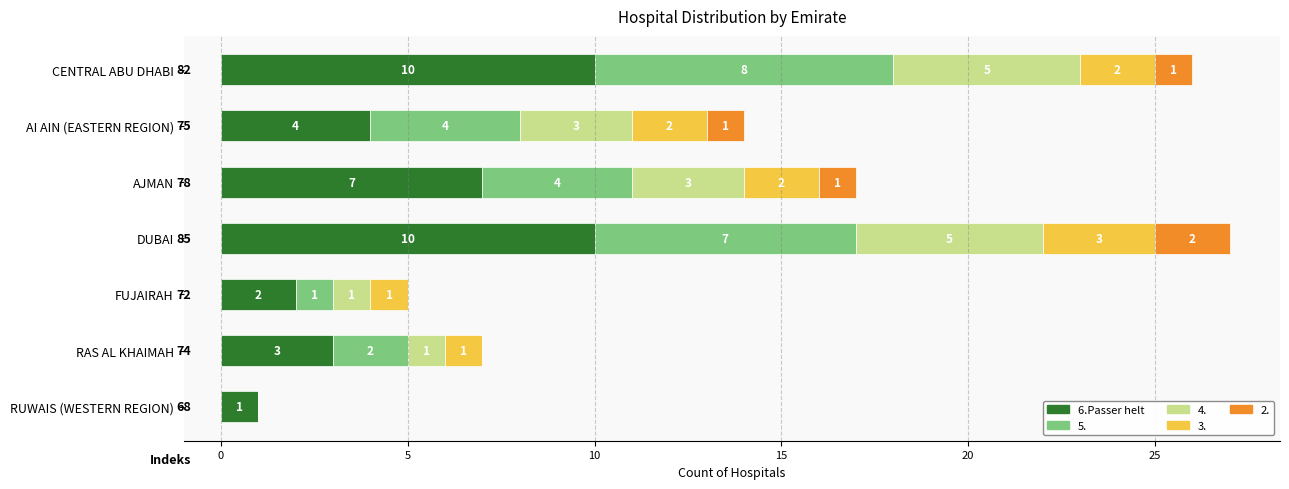

The 6.Passer helt series shows 4 at AI AIN (EASTERN REGION). True or false?

True